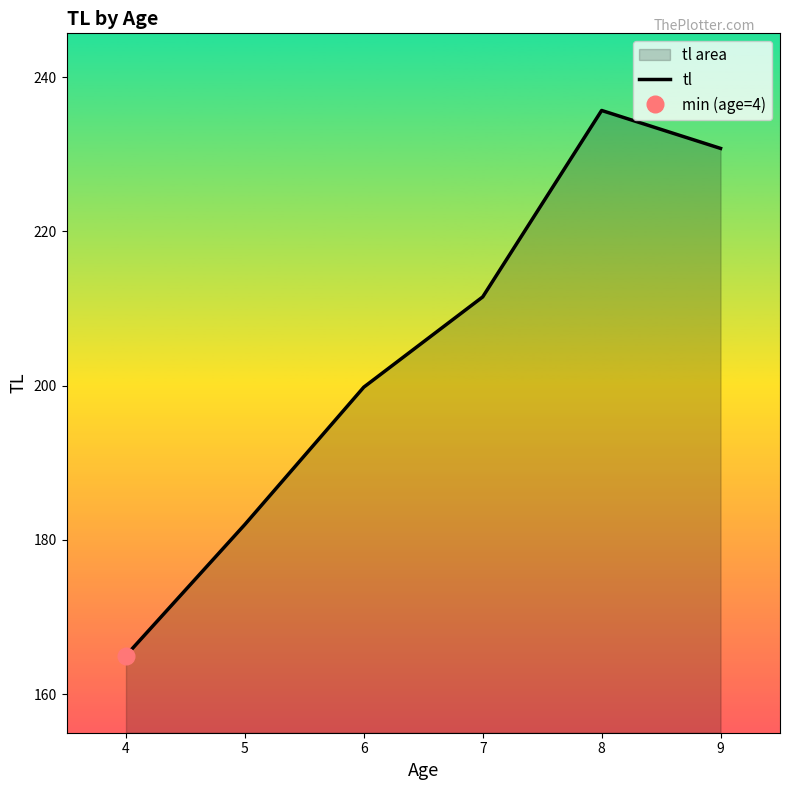

How many data points are less than 211?

3